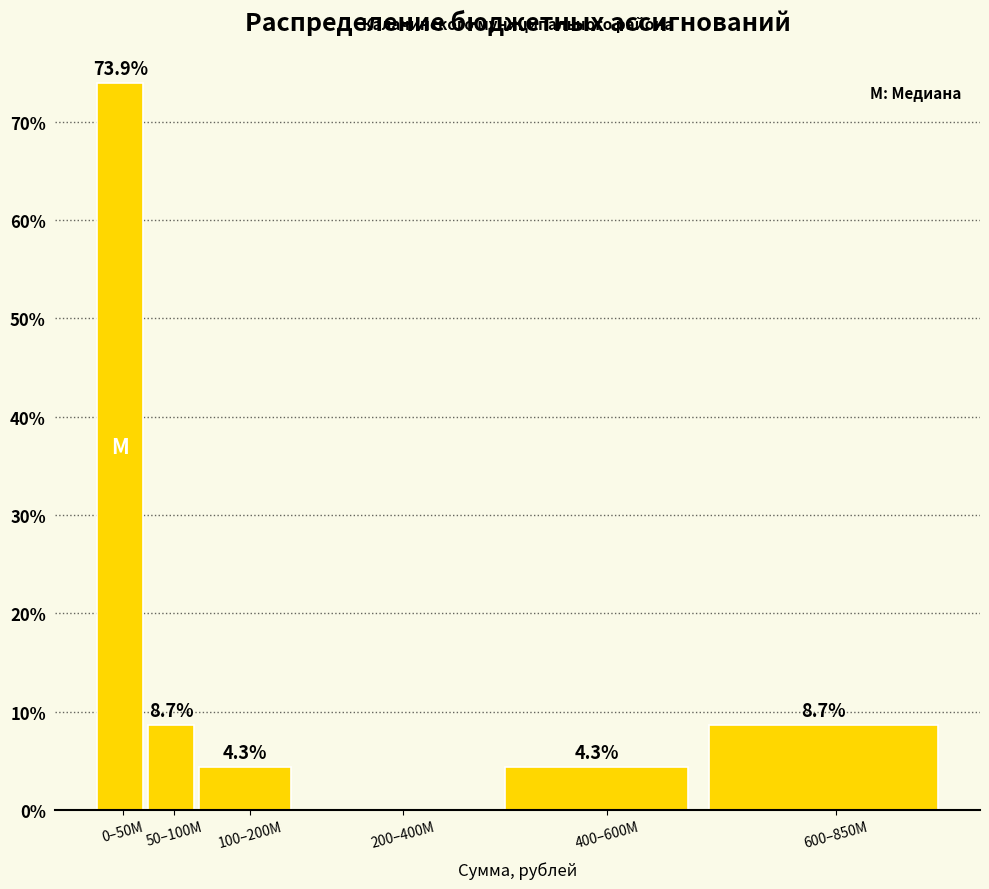

Reading left to right, transcribe all the data shown in this chart.

0–50M=73.9	50–100M=8.7	100–200M=4.3	200–400M=0.0	400–600M=4.3	600–850M=8.7